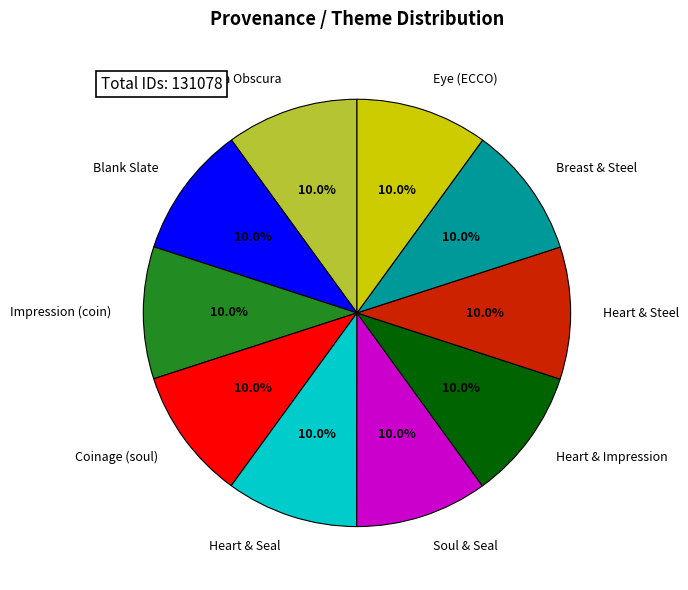

Does Camera Obscura account for over 50% of the chart?

No